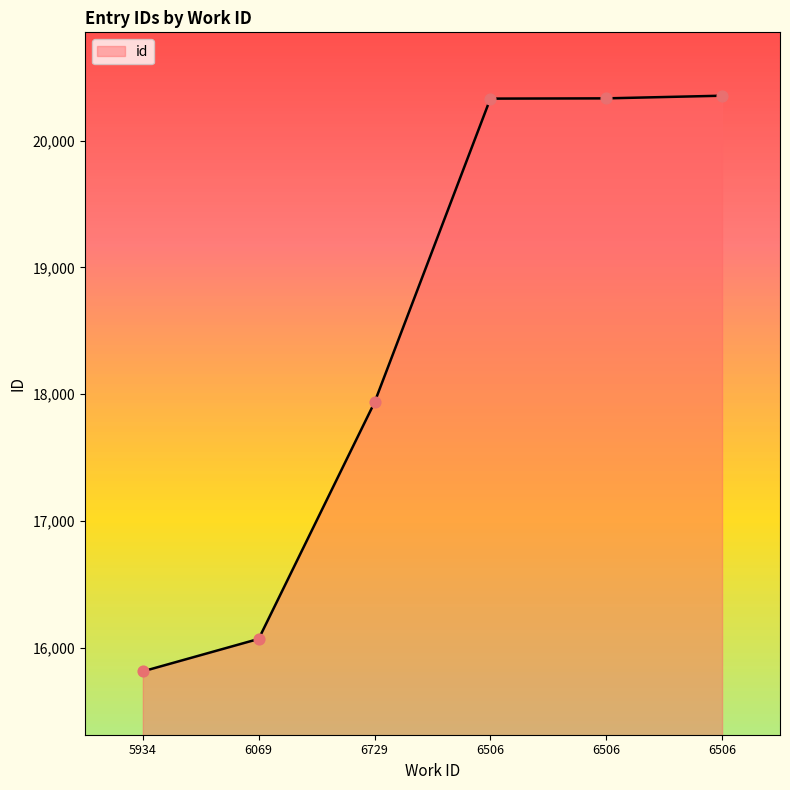

Between 6506 and 6506, which is larger?

6506